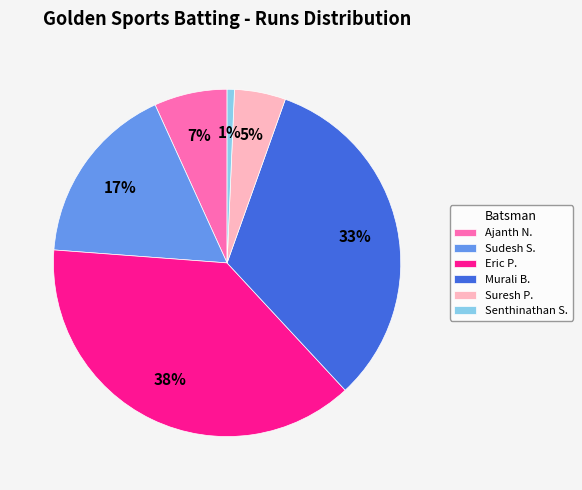

Between Senthinathan S. and Suresh P., which is larger?

Suresh P.